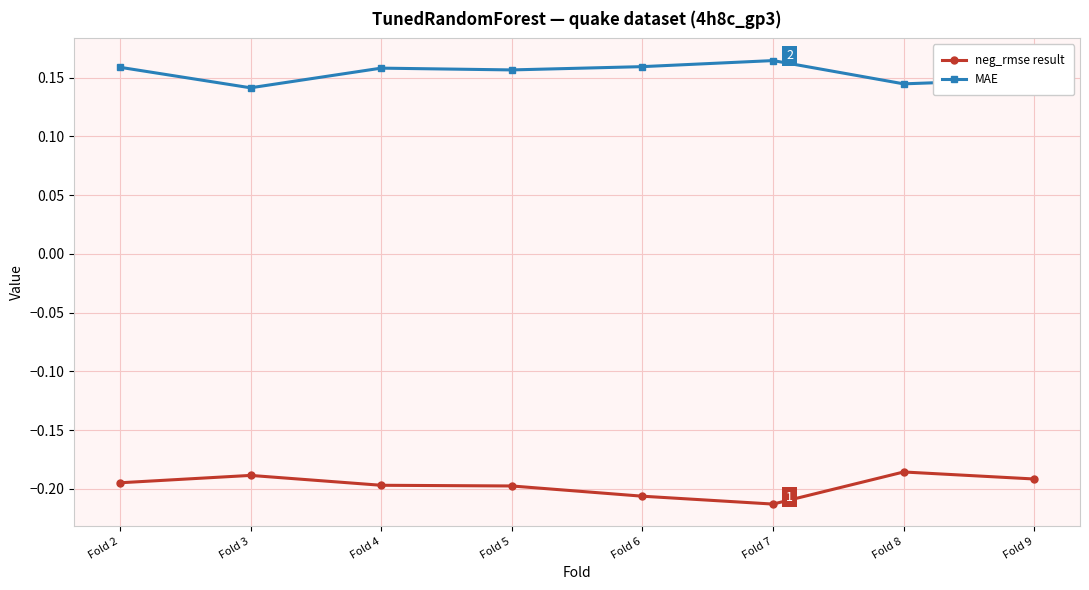

True or false: MAE has more than 0 interior local peaks.

True